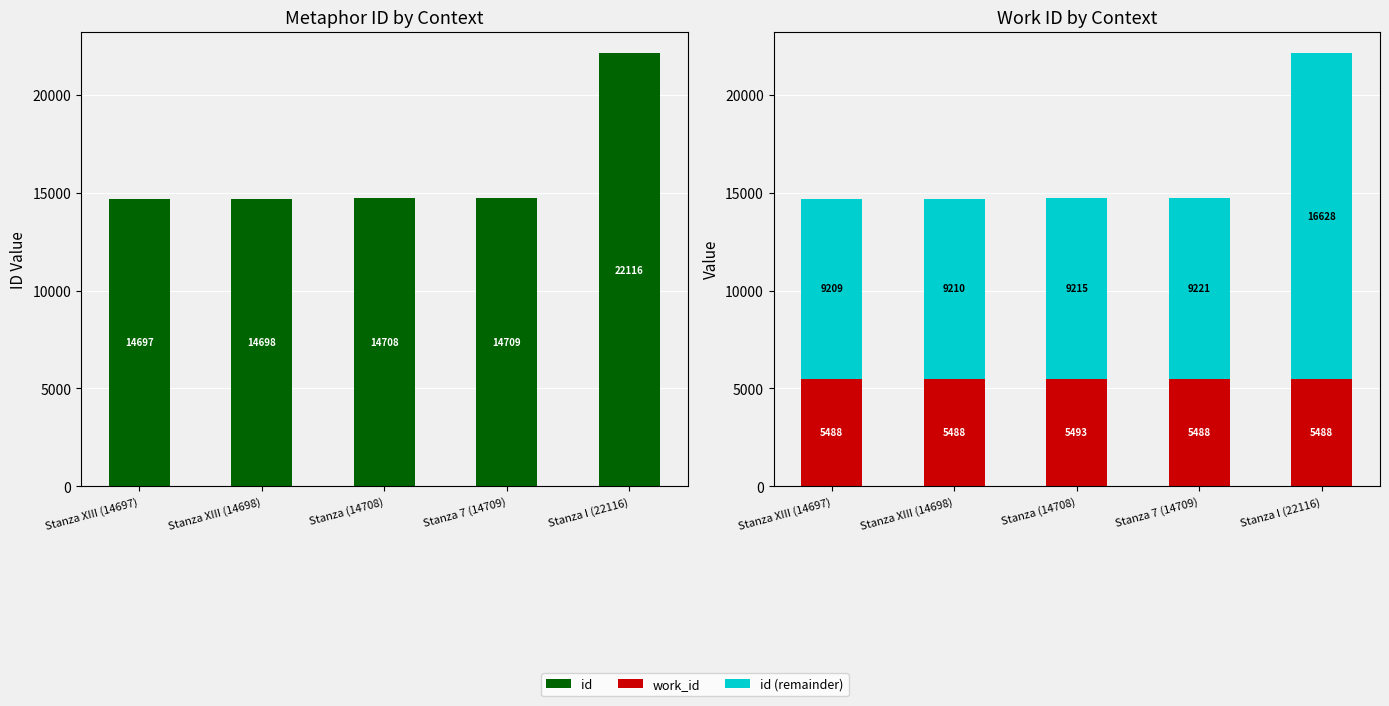

Between Stanza 7 (14709) and Stanza I (22116), which series saw the biggest shift?

id